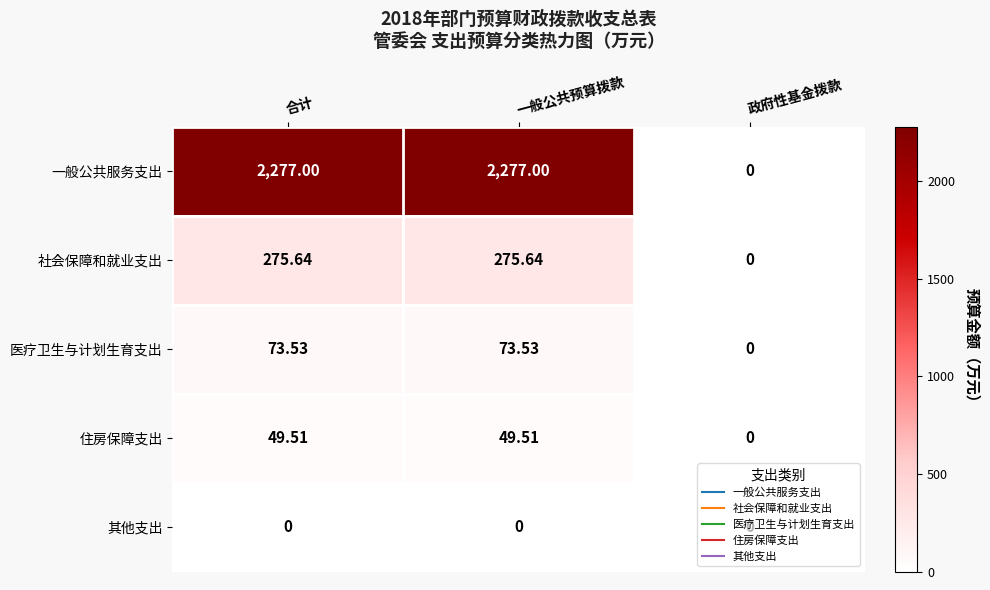

What is the greatest value displayed?

2277.0